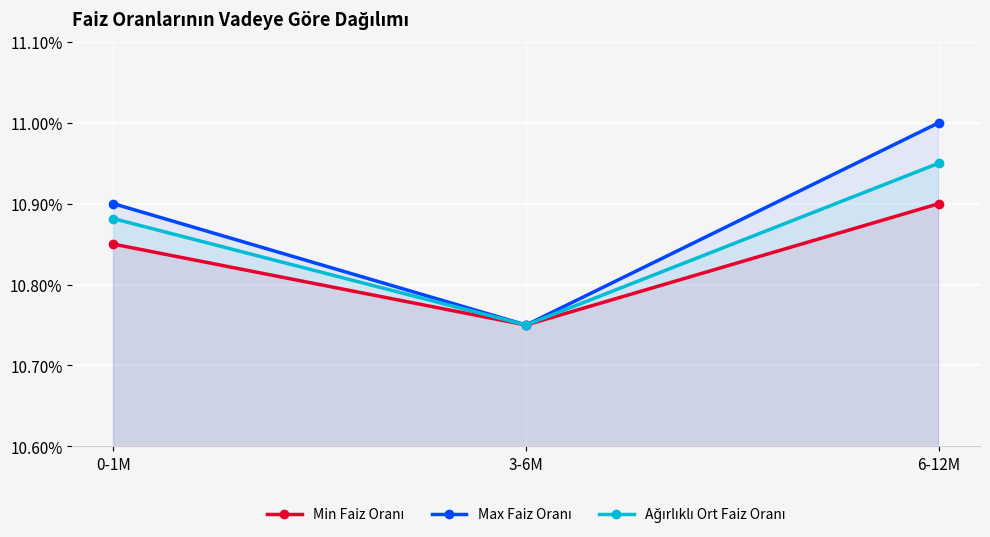

Which series changed the most between 0-1M and 3-6M?

Max Faiz Oranı